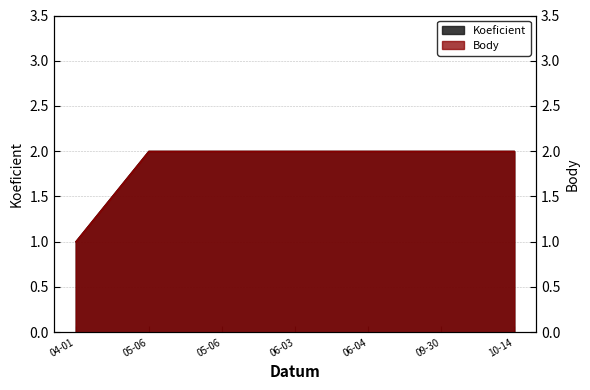

Rank the series at 04-01 from highest to lowest value.

Koeficient, Body